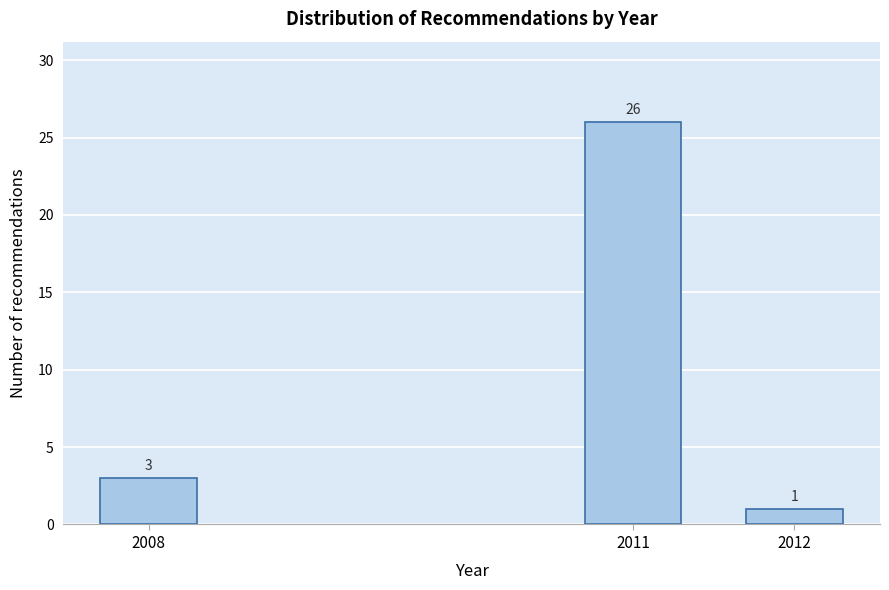

Reading right to left, list all the values displayed in this chart.

2012=1	2011=26	2008=3